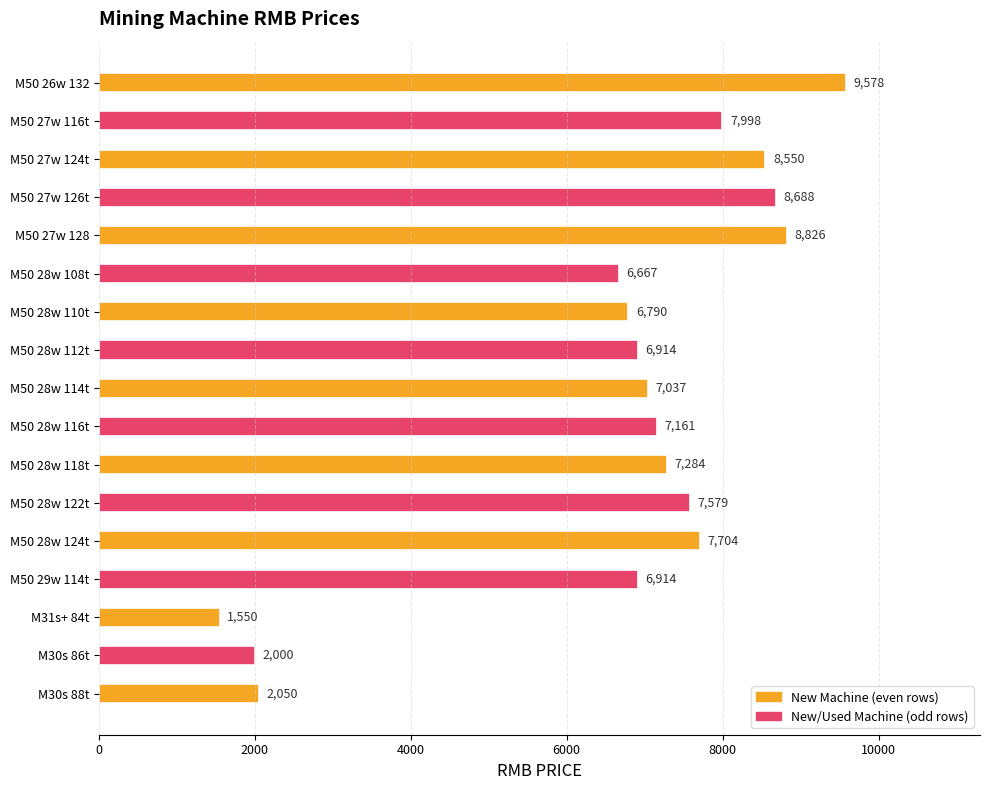

True or false: the data shows 6790.4 at M50 28w 110t.

True